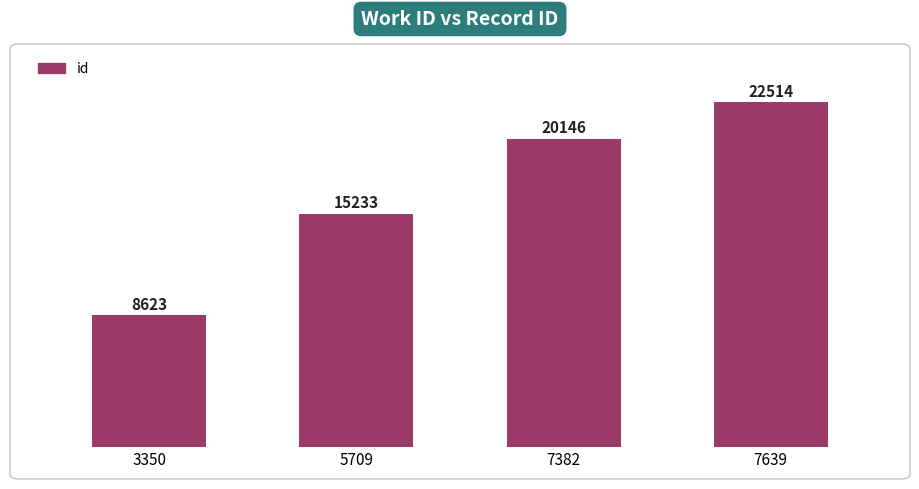

Where is the data nearest to the value 15568?

5709